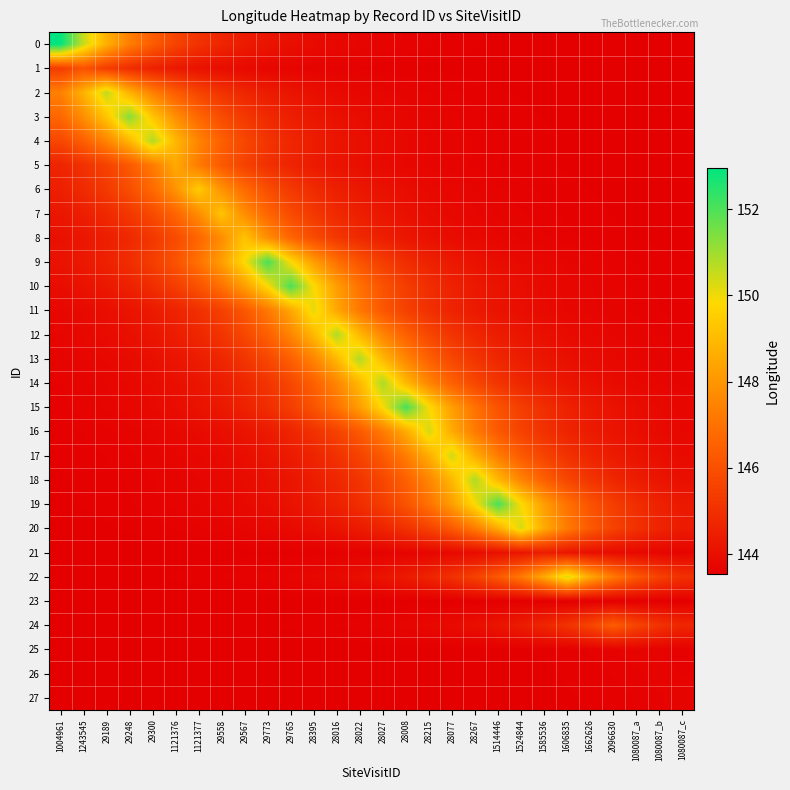

Rank the series by their maximum value, from lowest to highest.

23, 25, 26, 27, 21, 1, 24, 5, 7, 8, 6, 11, 22, 16, 20, 17, 2, 4, 18, 13, 12, 14, 3, 10, 9, 15, 19, 0